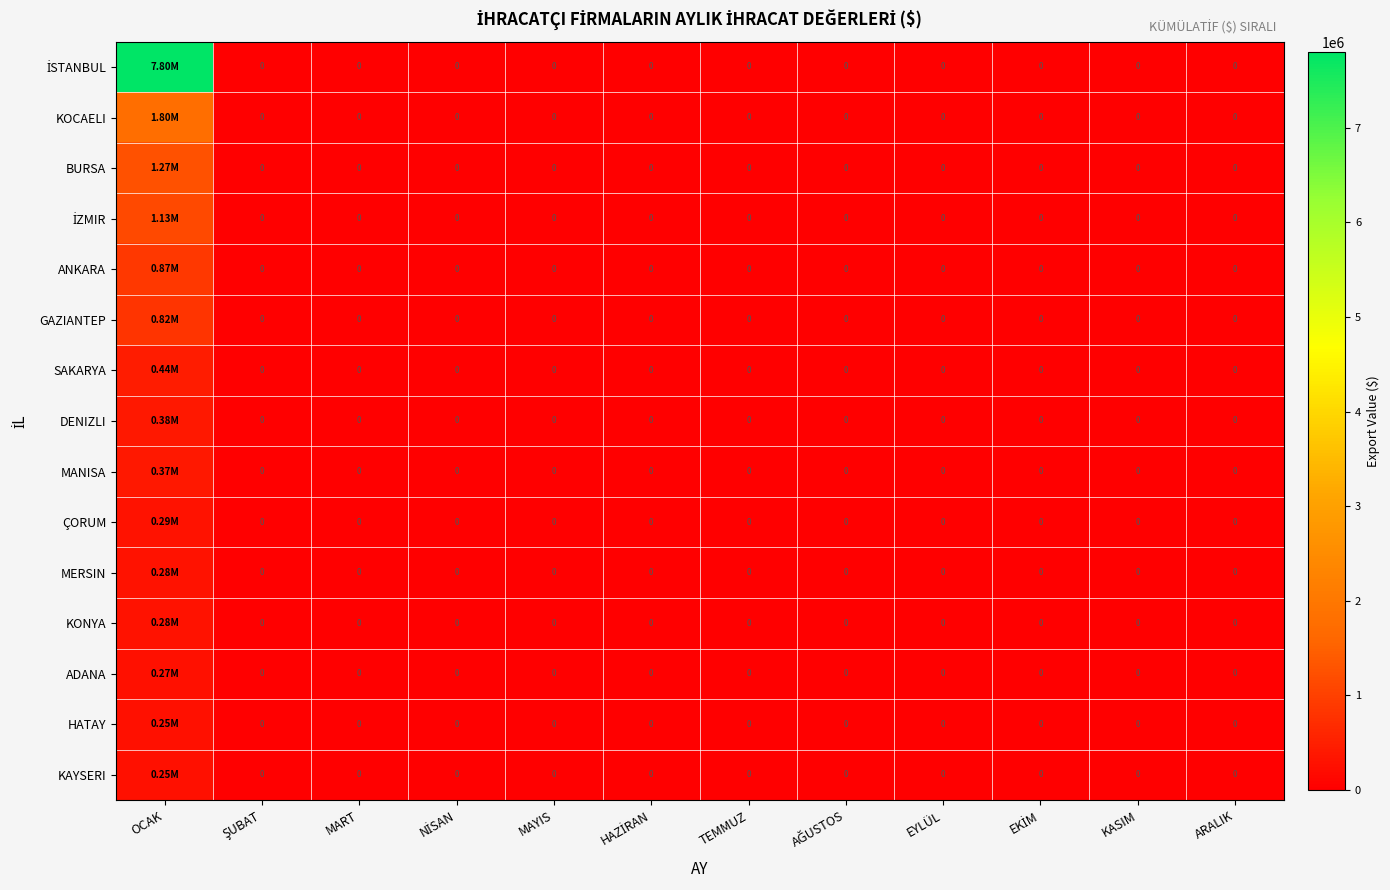

The value of KOCAELI at EKİM is 0.0. True or false?

True